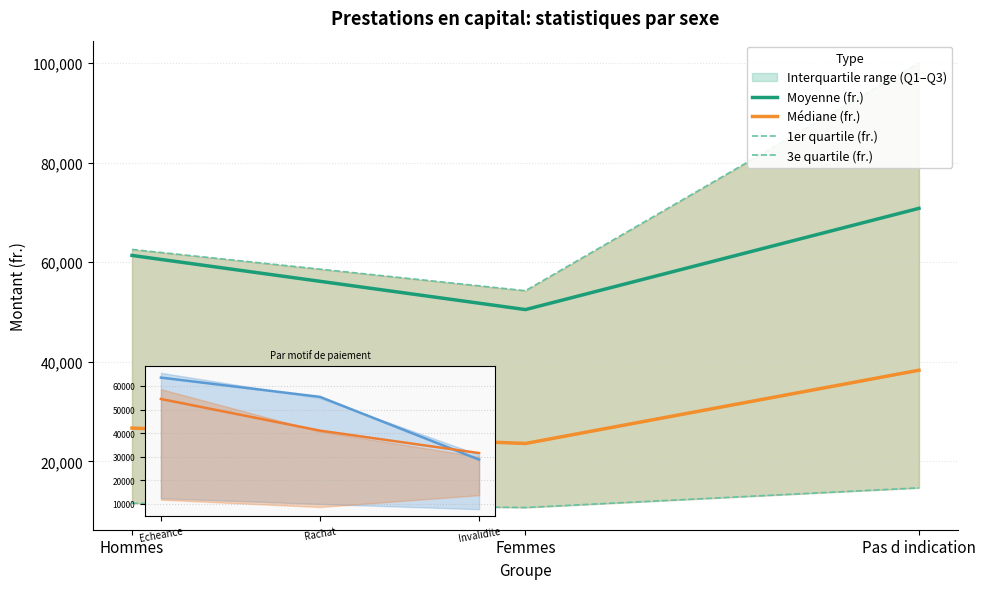

What is the average value of the Hommes moy. series?

49246.5